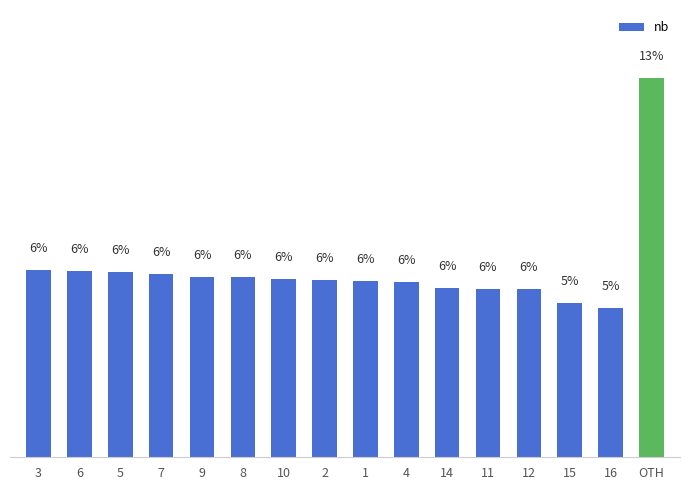

What is the label of the 16th bar from the left?

OTH